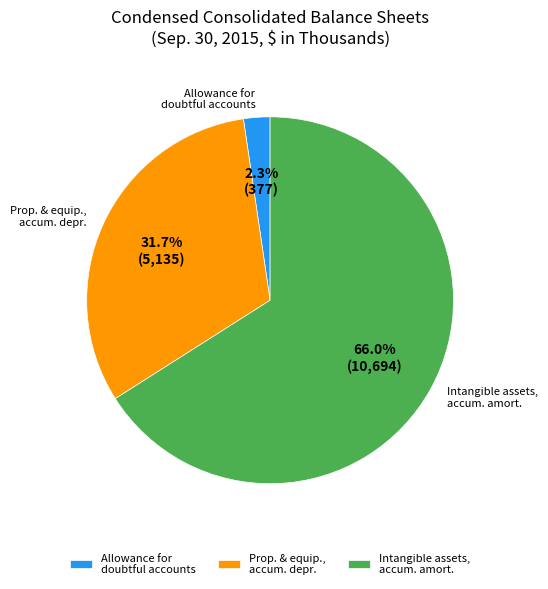

True or false: Allowance for doubtful accounts accounts for 11% of the total.

False